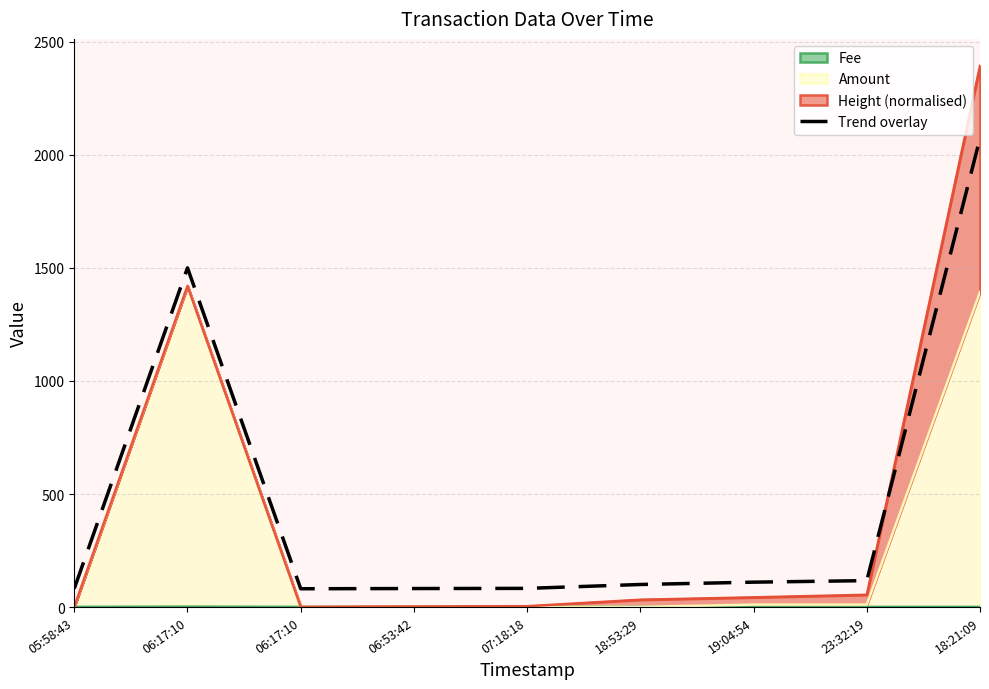

Is it true that the value at 06:53:42 is 18.4?

False